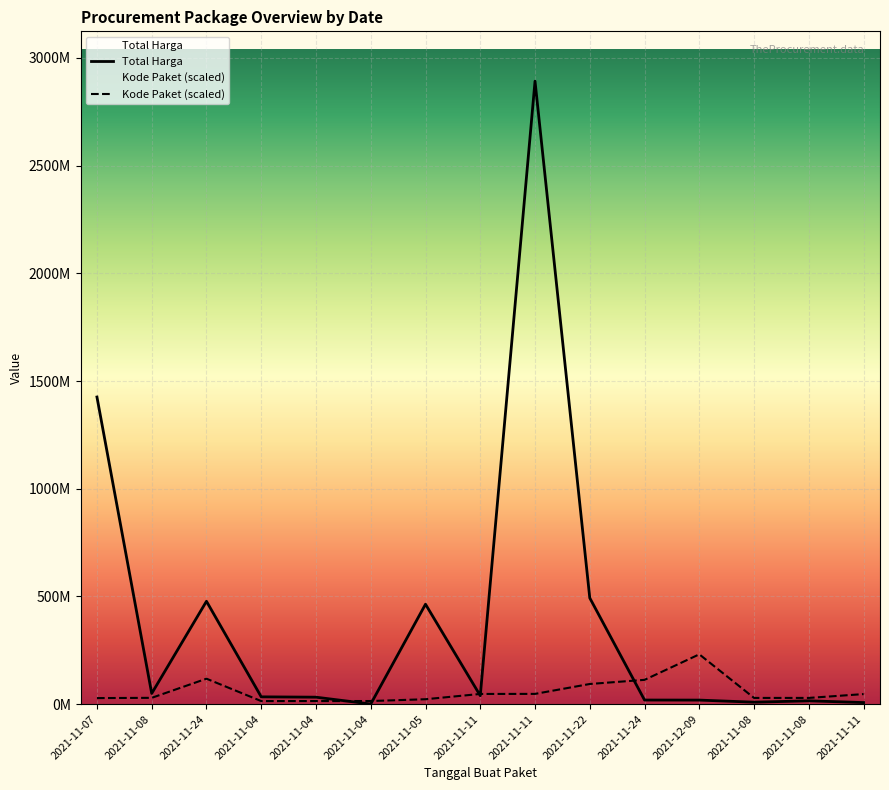

Which series has the largest total across all categories?

Total Harga